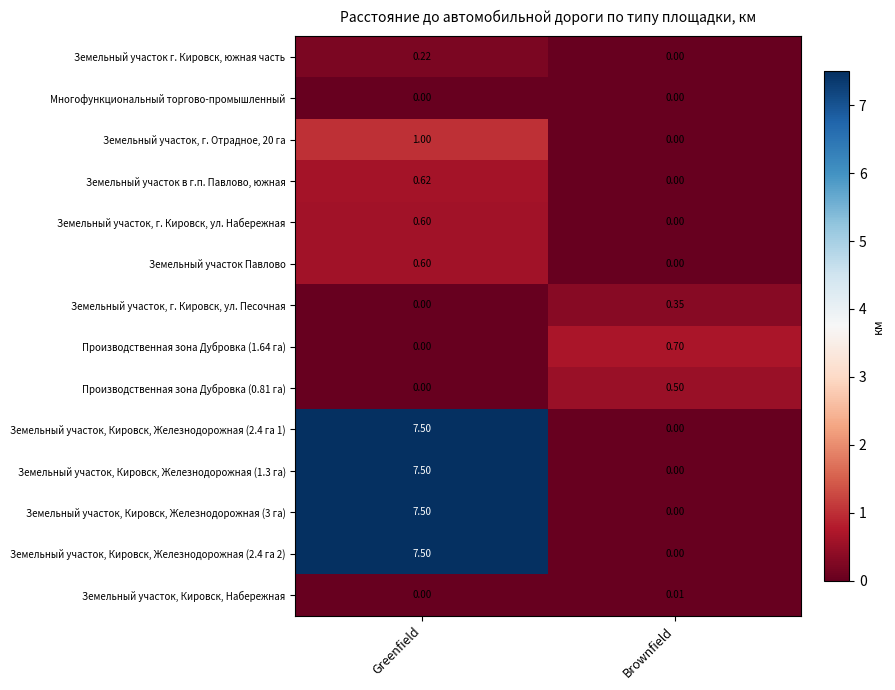

Is the value of Производственная зона Дубровка (1.64 га) at Greenfield greater than the value of Земельный участок, Кировск, Железнодорожная (3 га) at Greenfield?

No